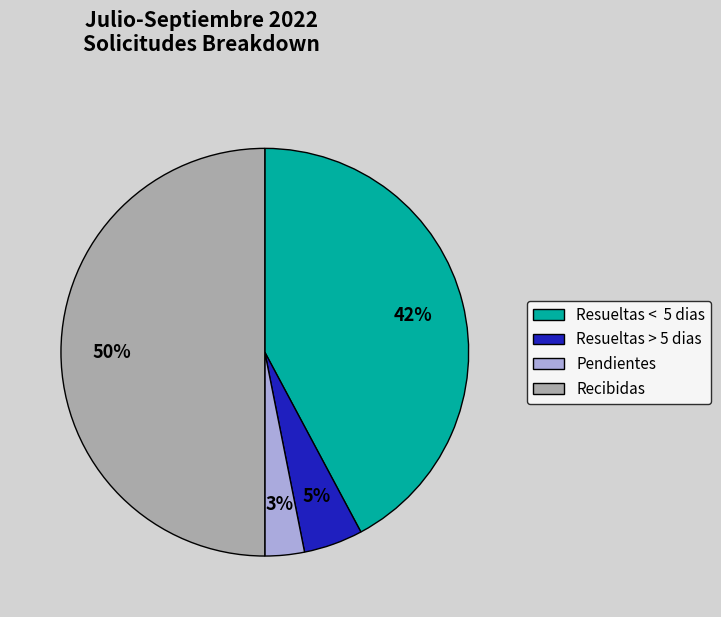

Between Resueltas > 5 dias and Recibidas, which is larger?

Recibidas